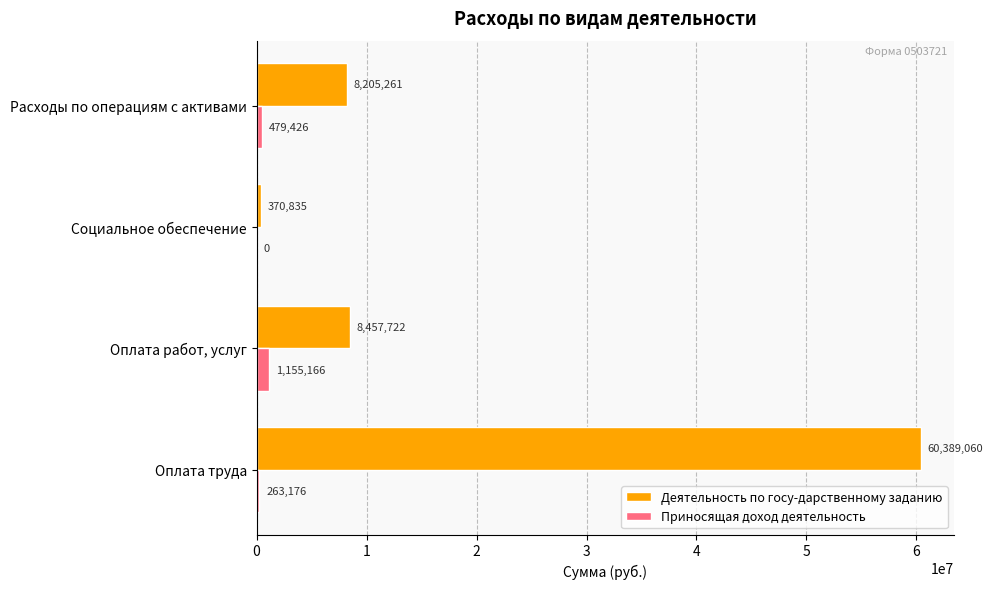

Which category has the highest value in the Деятельность по госу-дарственному заданию series?

Оплата труда